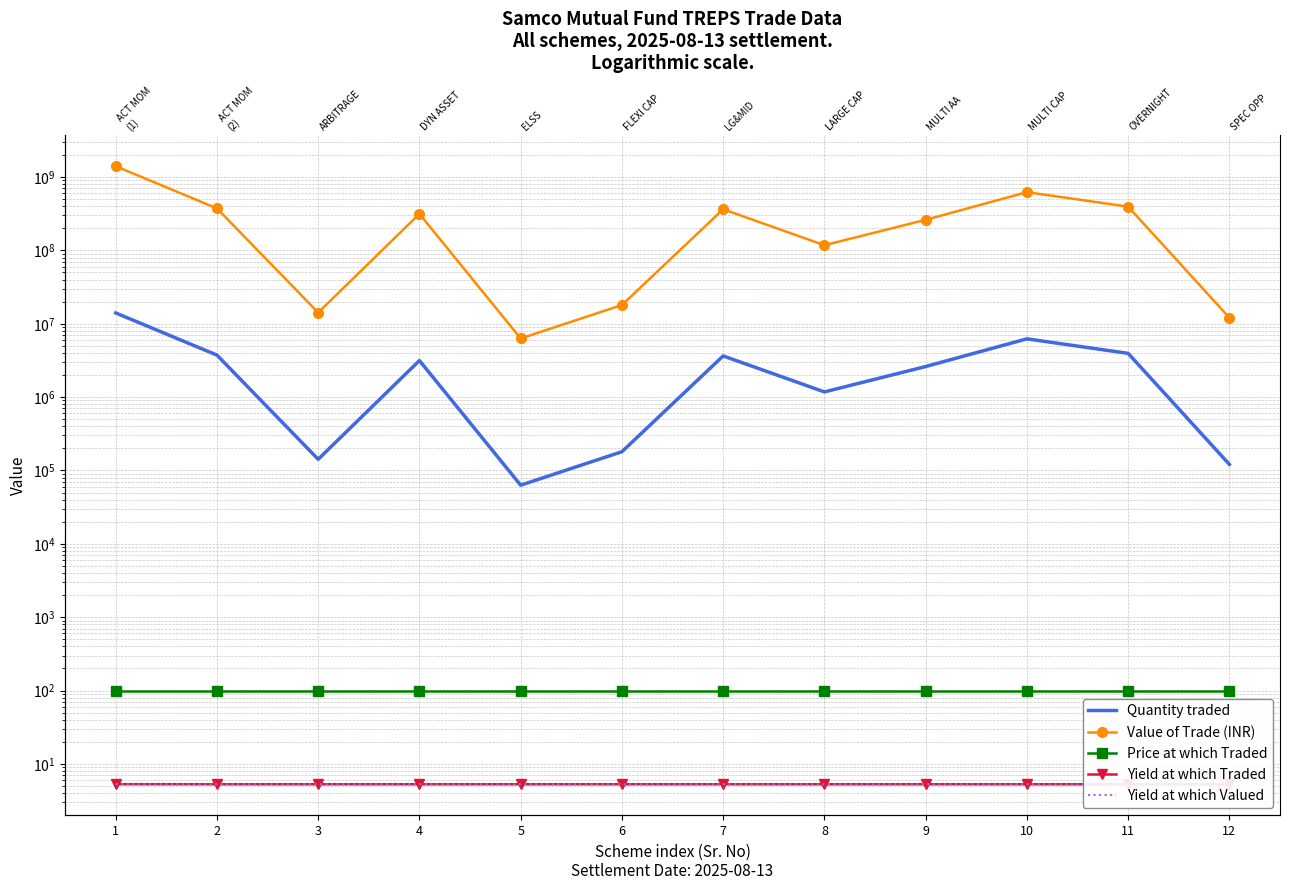

What is the difference between the highest and lowest values at 2?

373845915.1